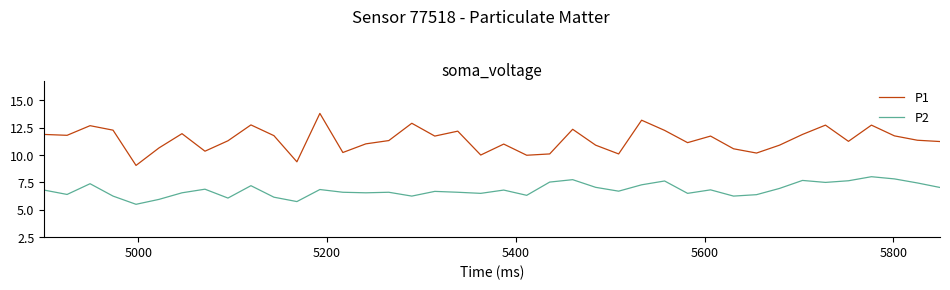

True or false: P1 and P2 intersect in this chart.

False